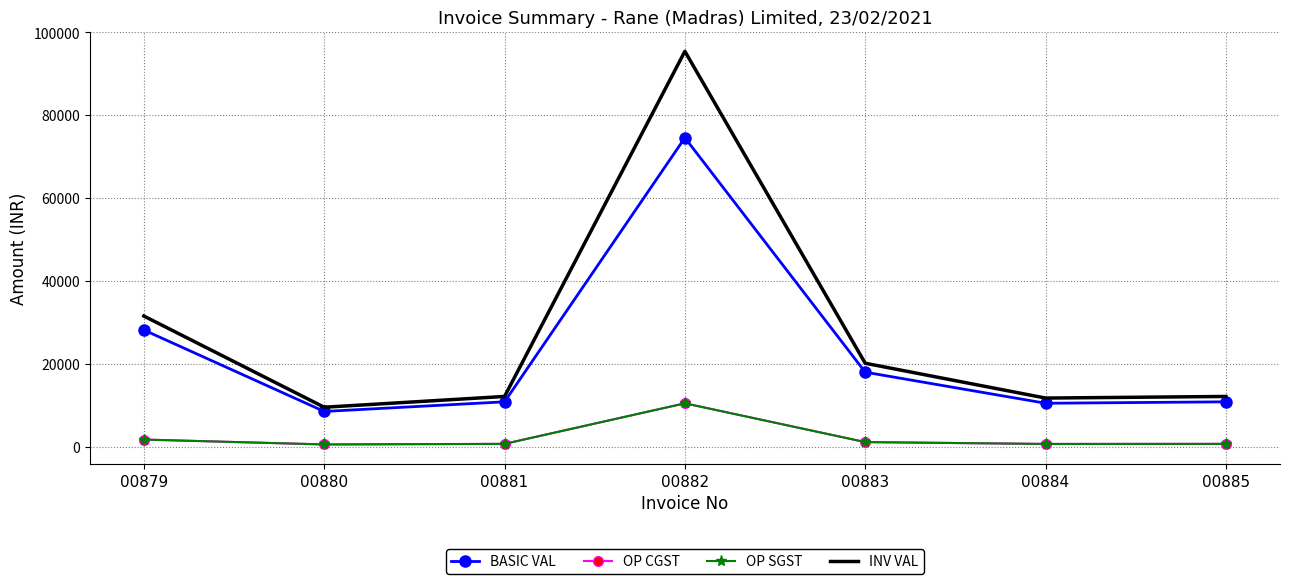

What value does the INV VAL series have at 00882?

95427.8